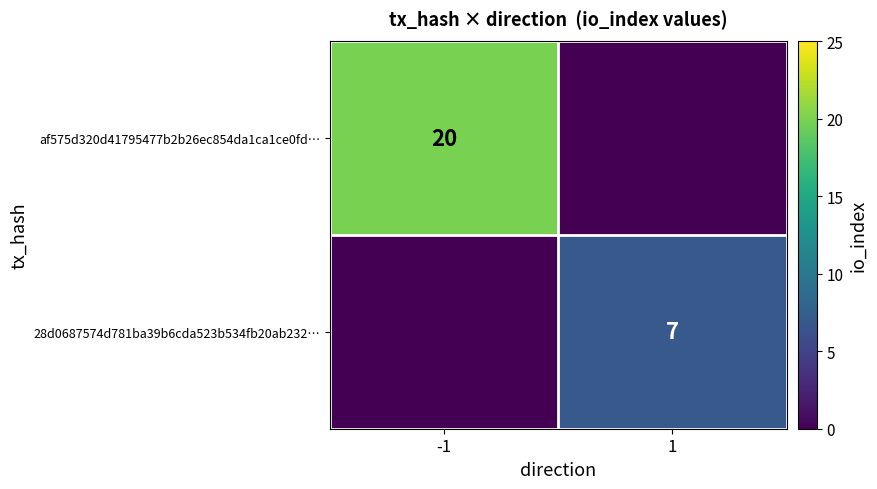

True or false: 28d0687574d781ba39b6cda523b534fb20ab232… has a value of 11 at 1.

False